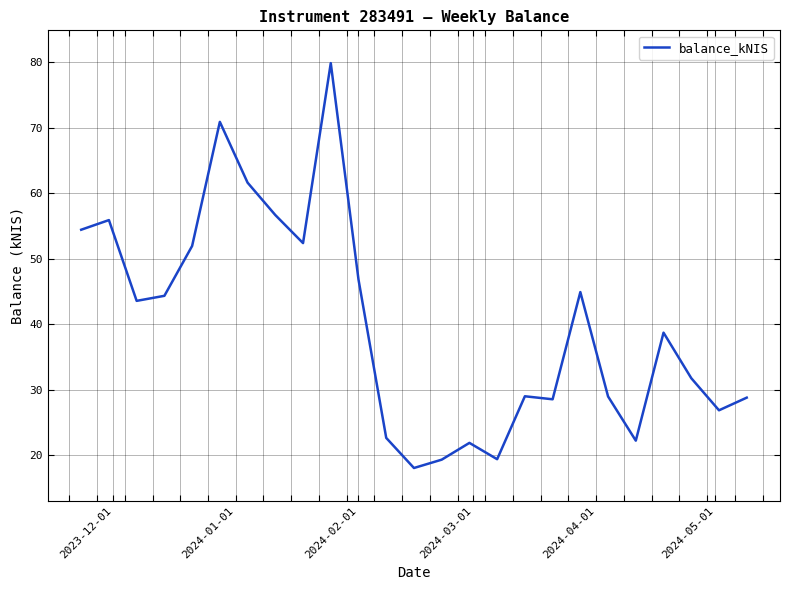

What is the difference between the maximum and second lowest values?

60.5